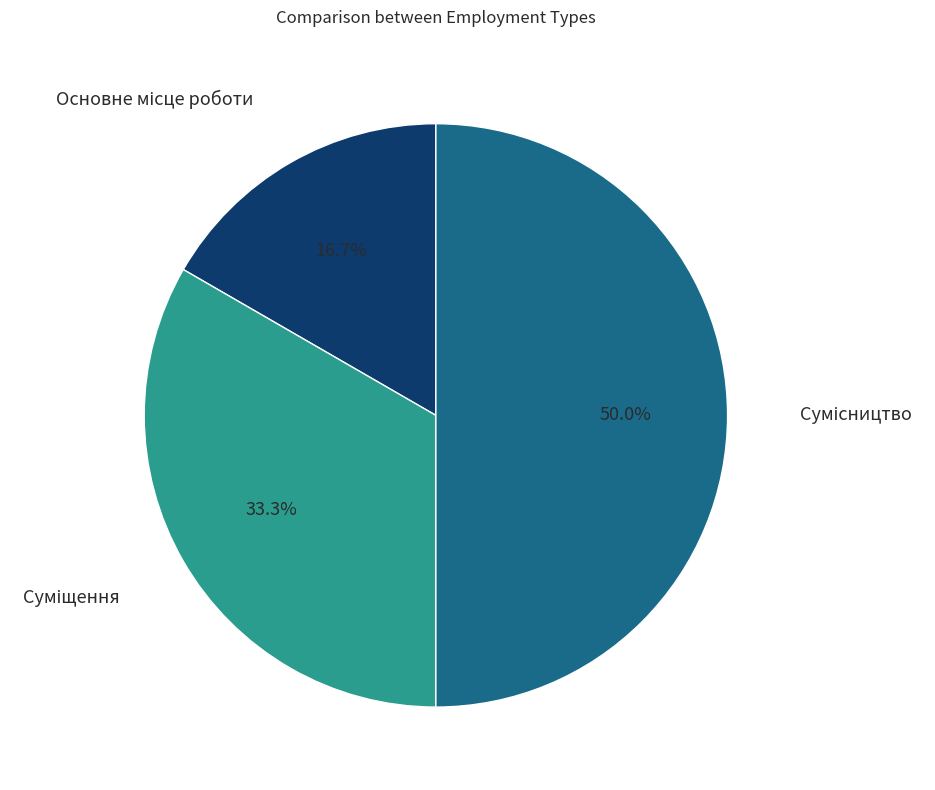

To the nearest percent, what is the combined percentage of Сумісництво and Основне місце роботи?

67%